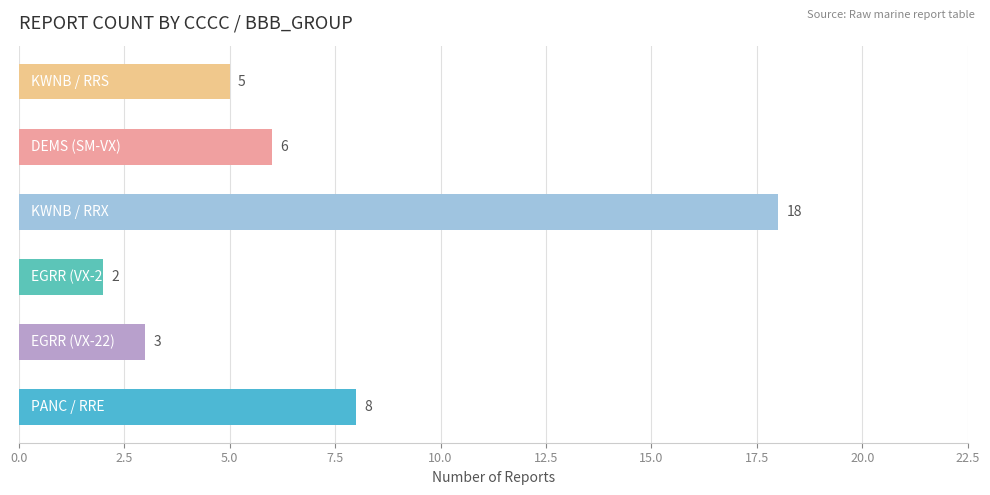

What is the difference between the maximum and second lowest values?

15